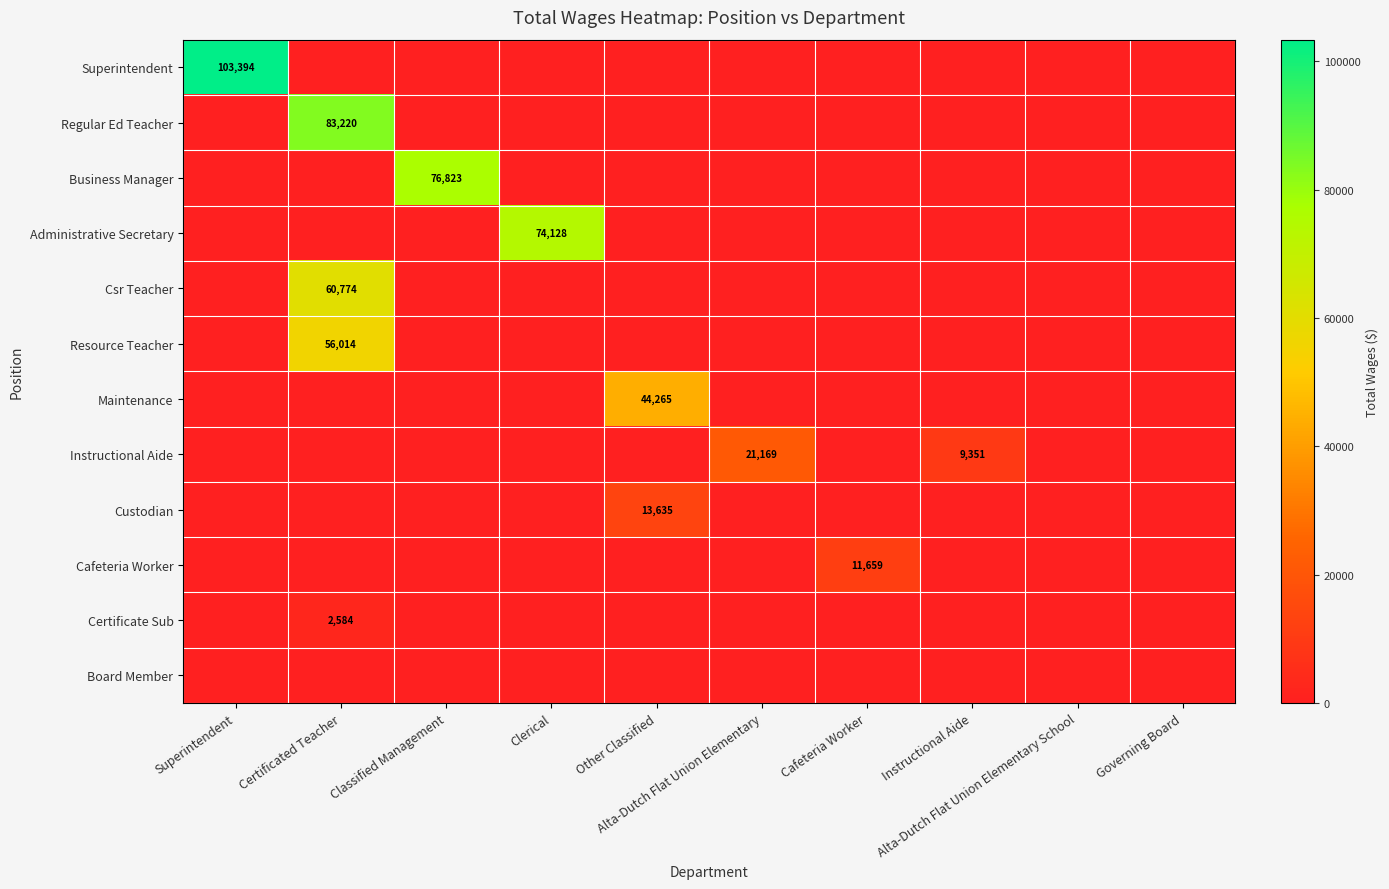

What is the difference between the maximum and minimum values in the Cafeteria Worker series?

11659